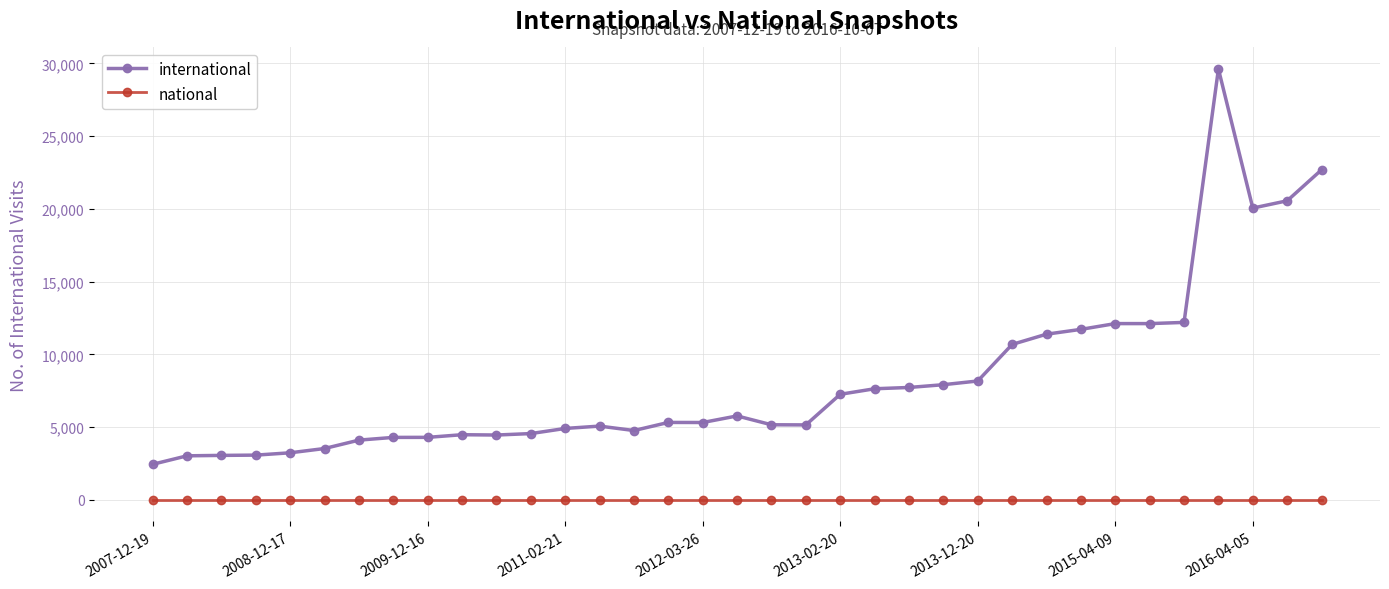

How many categories are shown in the chart?

35